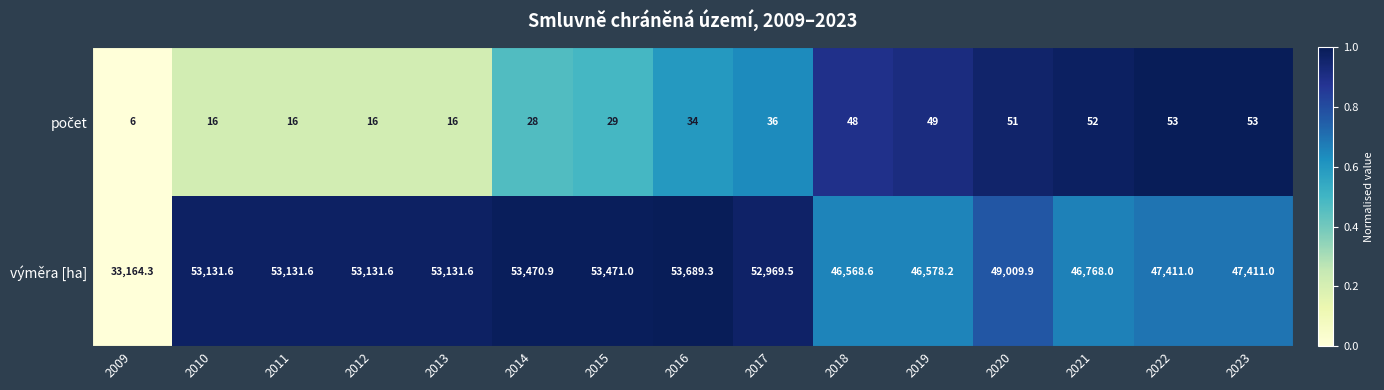

What is the spread (max minus min) of values at 2021?

46716.0